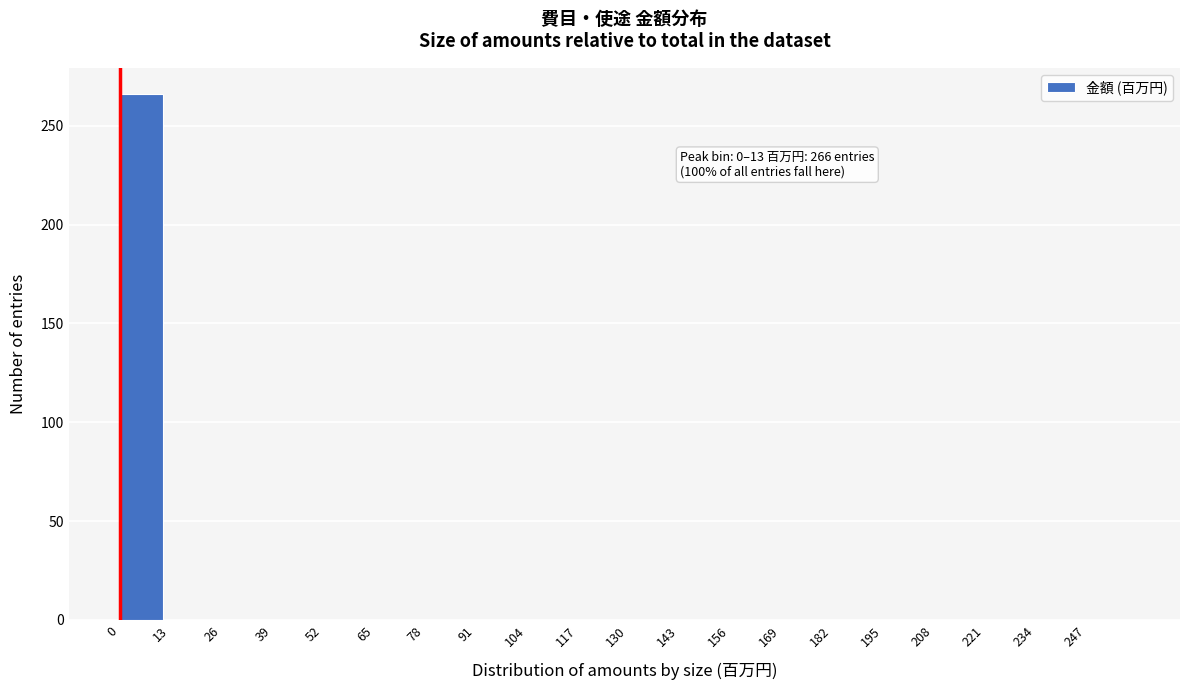

Over which range of the x-axis is the bar tallest?

0 to 13